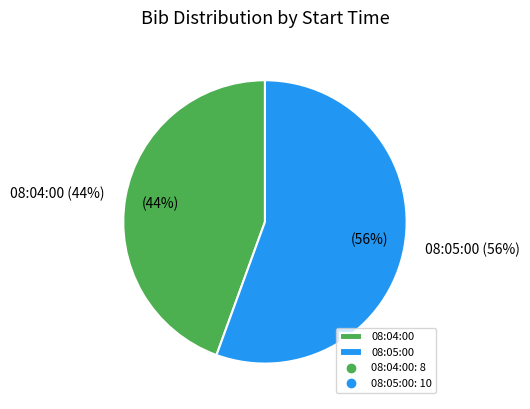

What is the total percentage of 08:04:00 (Allistair Banks) and 08:04:00 (John Swanbury)?

44.4%